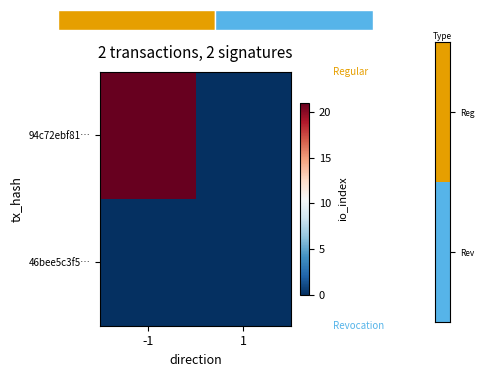

Between -1 and 1, which series saw the biggest shift?

94c72ebf81…